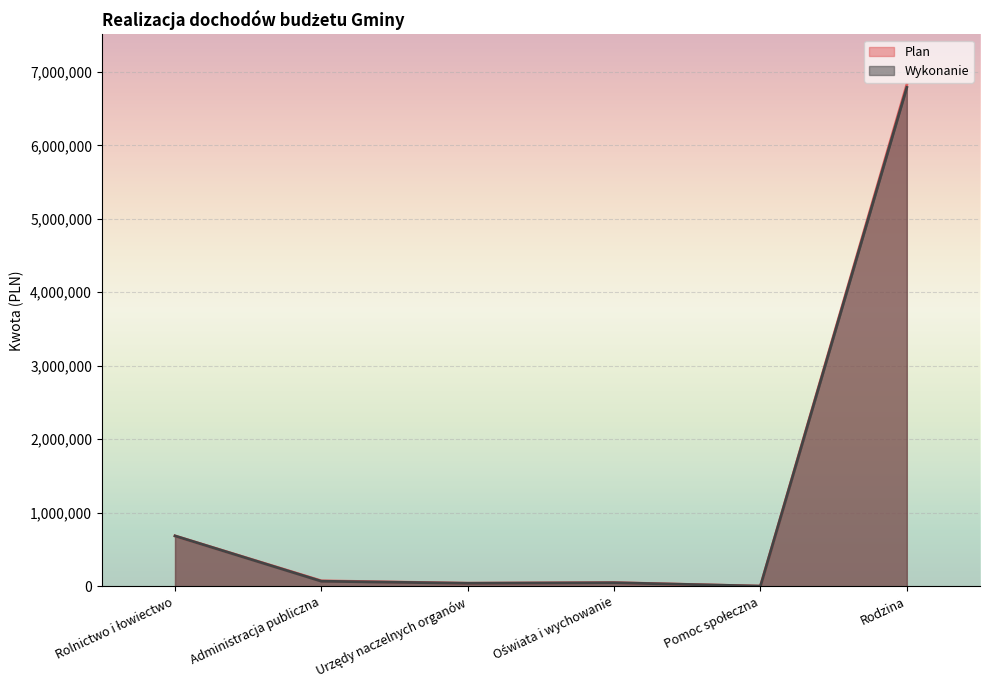

What is the value of the Plan point at the 1st from the left?

684598.9